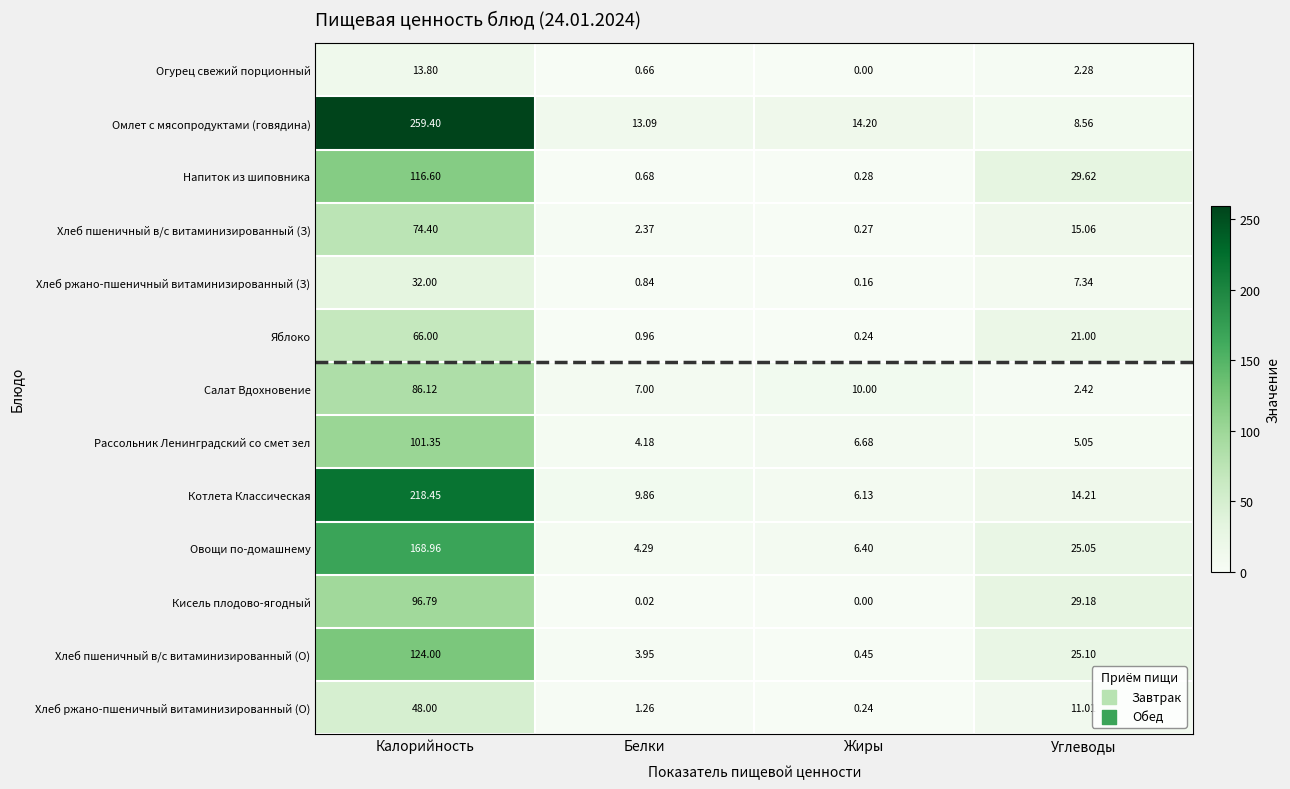

Rank the series by their maximum value, from highest to lowest.

Омлет с мясопродуктами (говядина), Котлета Классическая, Овощи по-домашнему, Хлеб пшеничный в/с витаминизированный (О), Напиток из шиповника, Рассольник Ленинградский со смет зел, Кисель плодово-ягодный, Салат Вдохновение, Хлеб пшеничный в/с витаминизированный (З), Яблоко, Хлеб ржано-пшеничный витаминизированный (О), Хлеб ржано-пшеничный витаминизированный (З), Огурец свежий порционный